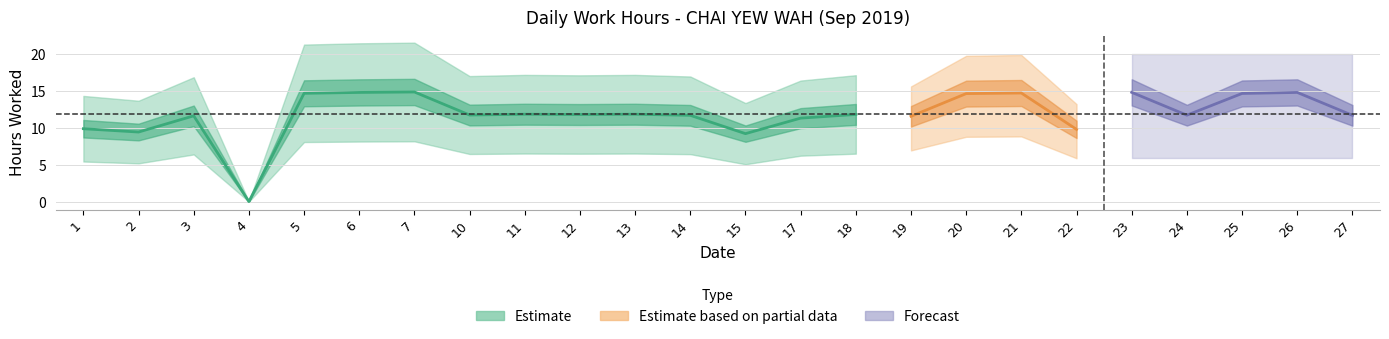

How many points are higher than both their immediate neighbors (excluding endpoints)?

8